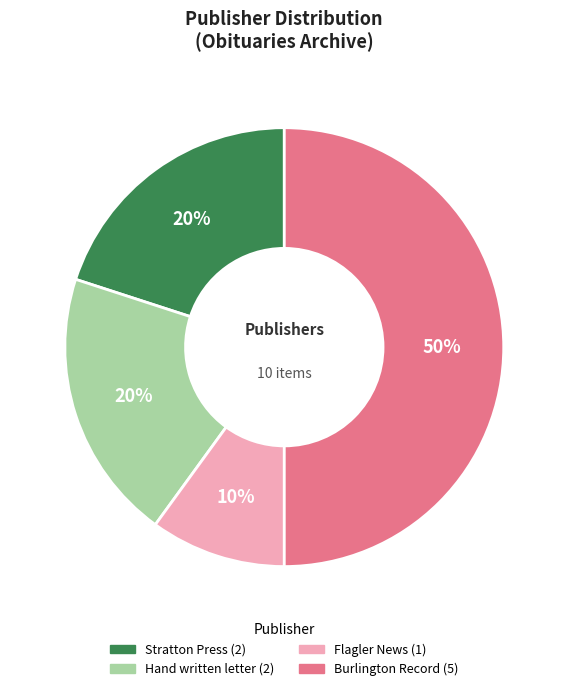

To the nearest percent, what is the difference between the largest and smallest slice percentages?

40%